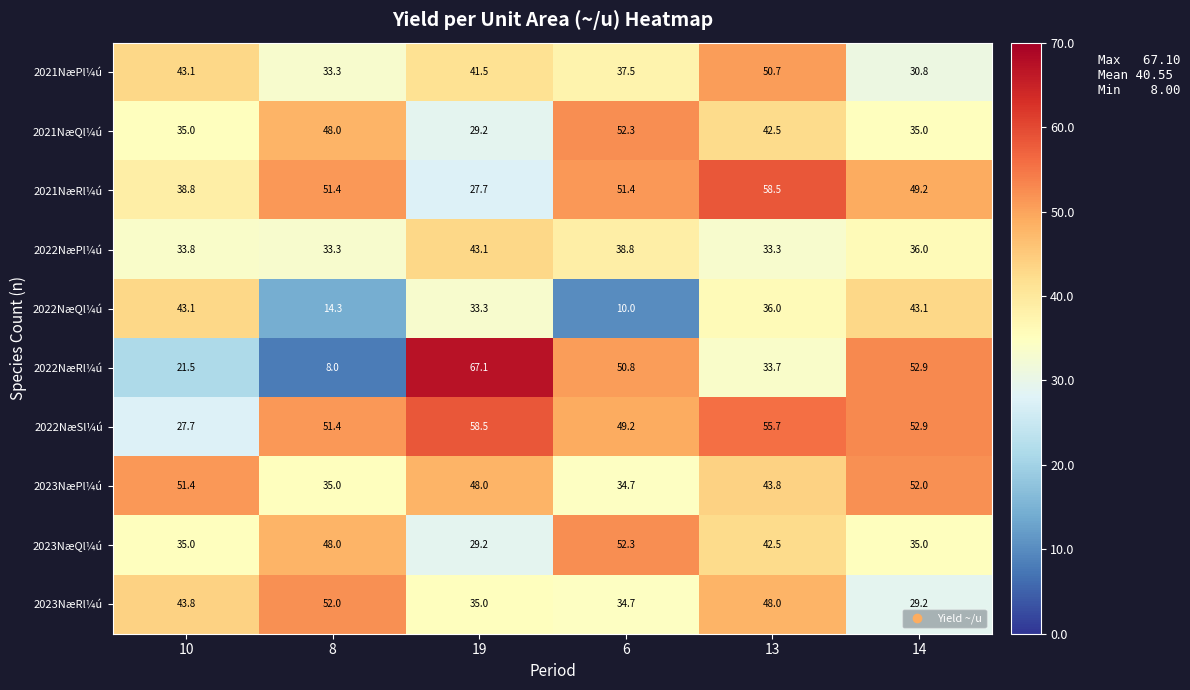

True or false: 2023NæRl¼ú has a value of 48.0 at 13.

True